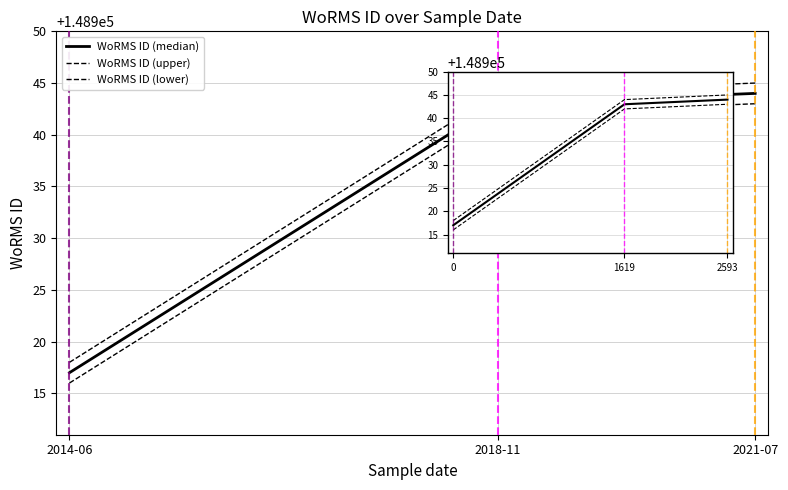

What is the sum of the WoRMS ID (upper) values at 2021-07 and 2014-06?

297863